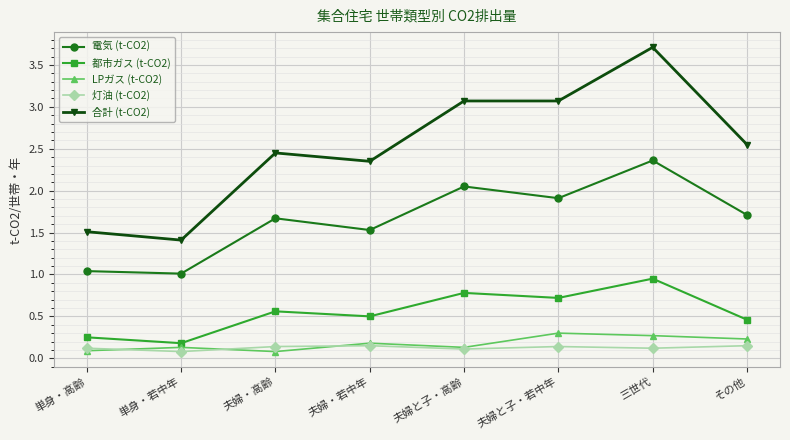

What is the label of the 6th point from the right?

夫婦・高齢